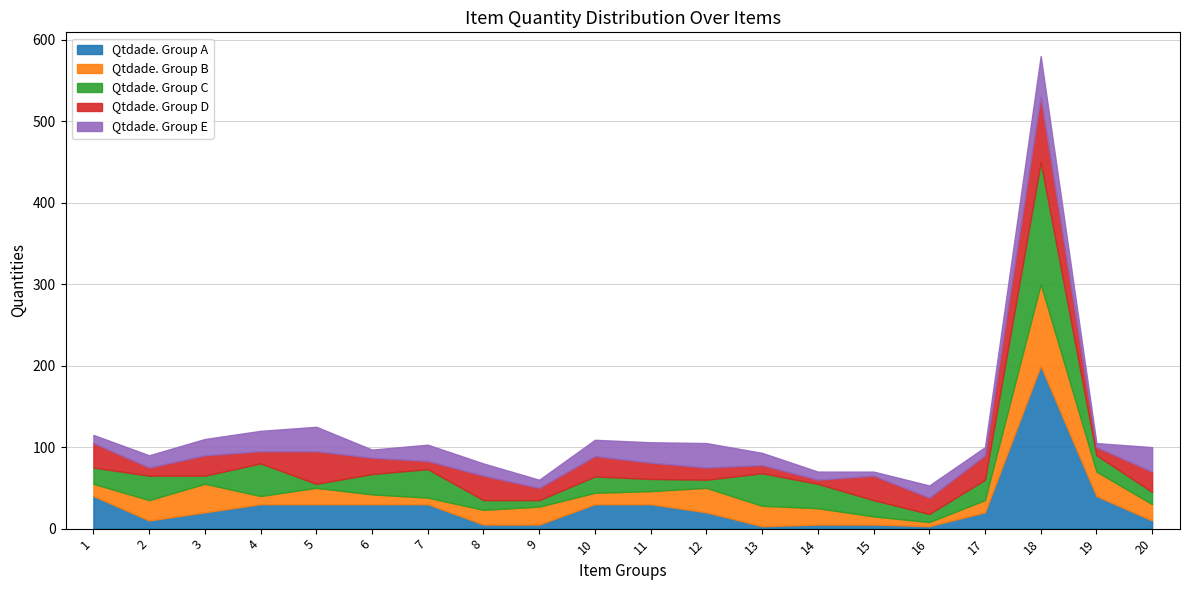

What are all the series names shown in the legend?

Qtdade. Group A, Qtdade. Group B, Qtdade. Group C, Qtdade. Group D, Qtdade. Group E